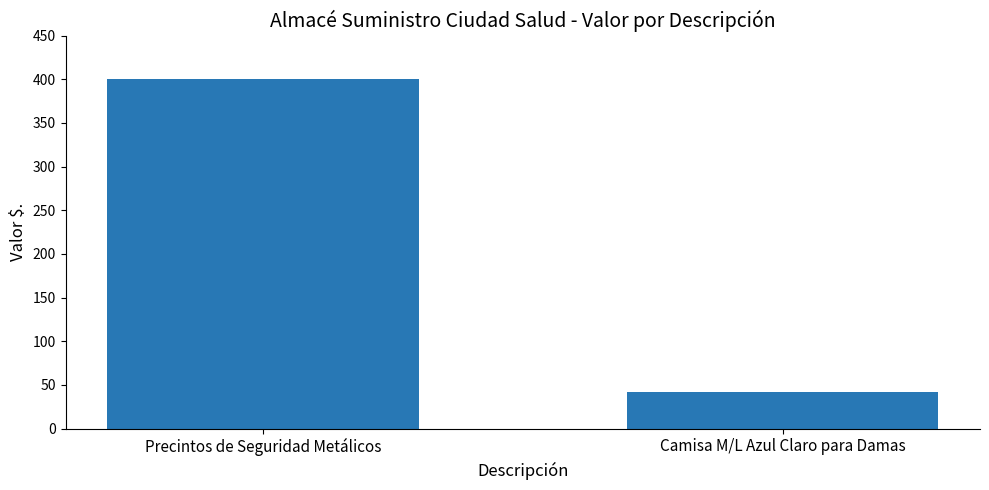

The chart shows a value of 17 at Camisa M/L Azul Claro para Damas. True or false?

False